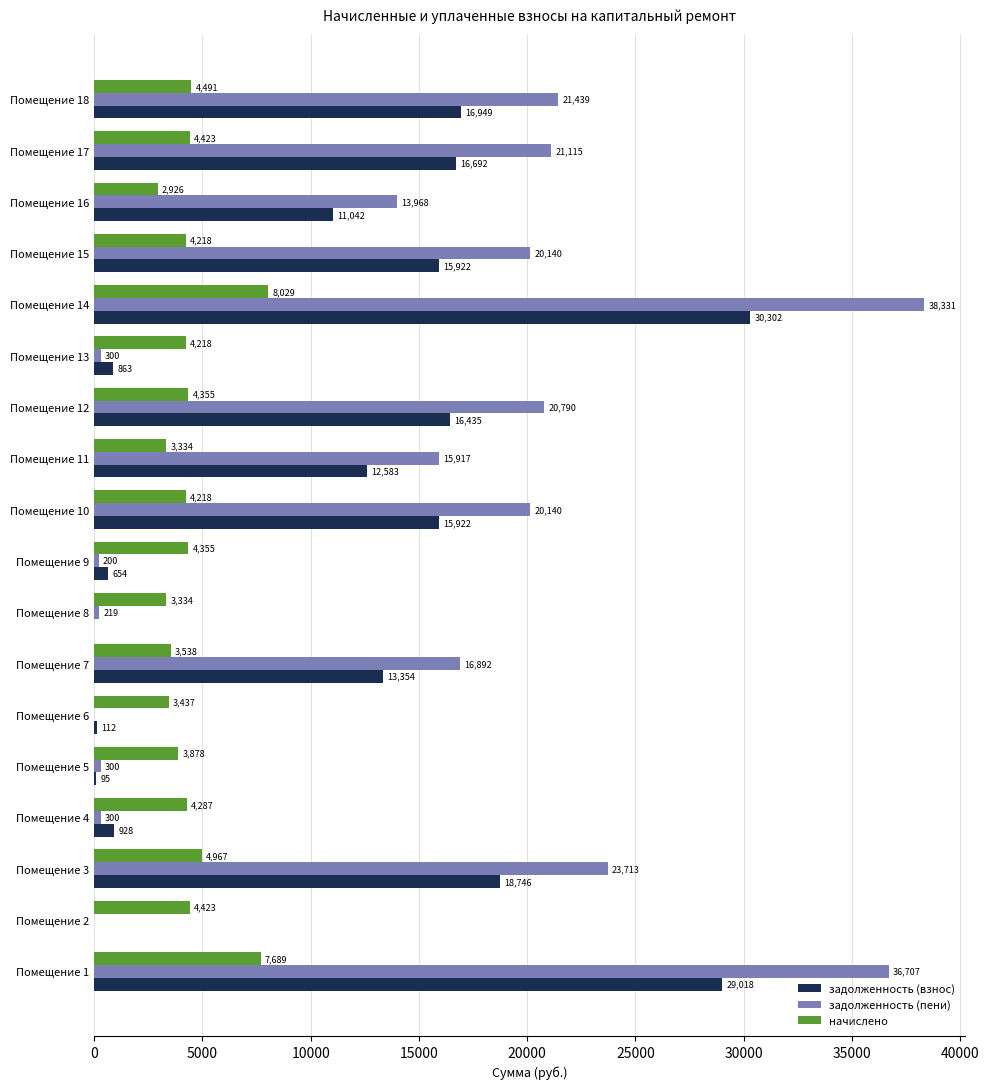

At which category is the sum across all series the highest?

Помещение 14